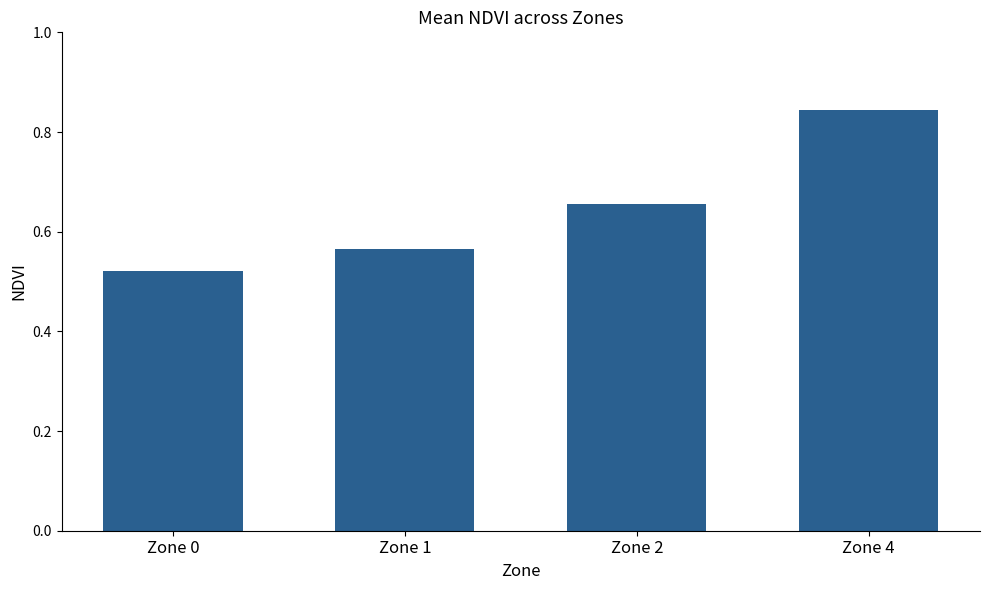

Which label corresponds to the largest value in the chart?

Zone 4